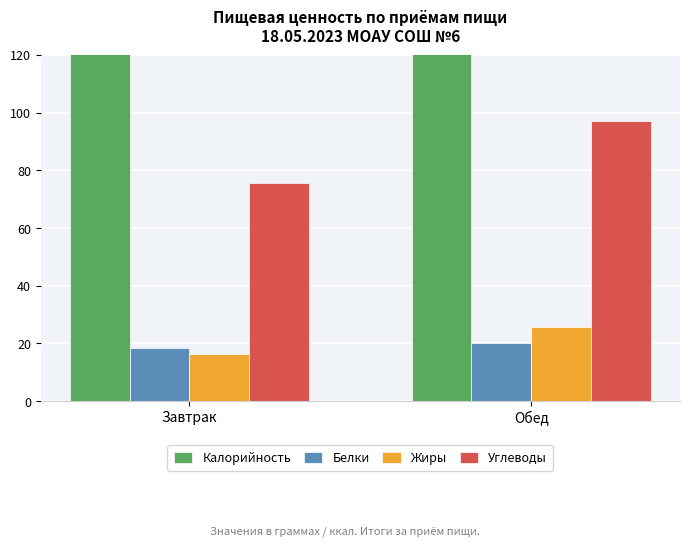

What are all the series names shown in the legend?

Калорийность, Белки, Жиры, Углеводы